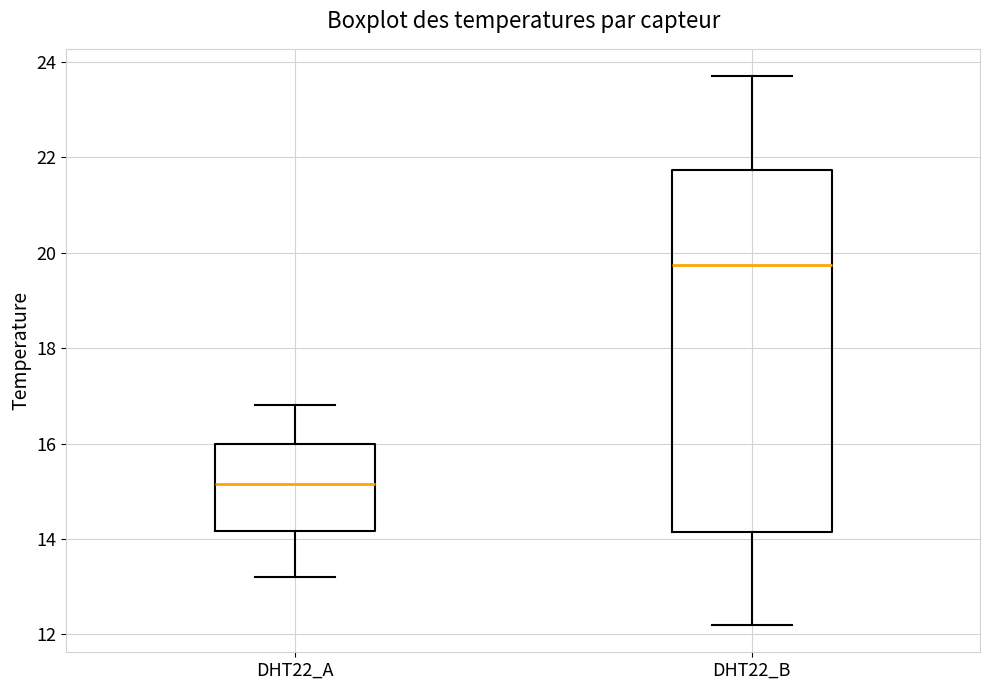

Reading left to right, read every box against the y-axis: the position of its median line, the range the box covers, and the ends of its whiskers. The values are not printed on the chart, so give them approximately, as read against the axis.

DHT22_A: median 15.2, box 14.2 to 16.0, whiskers 13.2 to 16.8
DHT22_B: median 19.8, box 14.2 to 21.8, whiskers 12.2 to 23.8